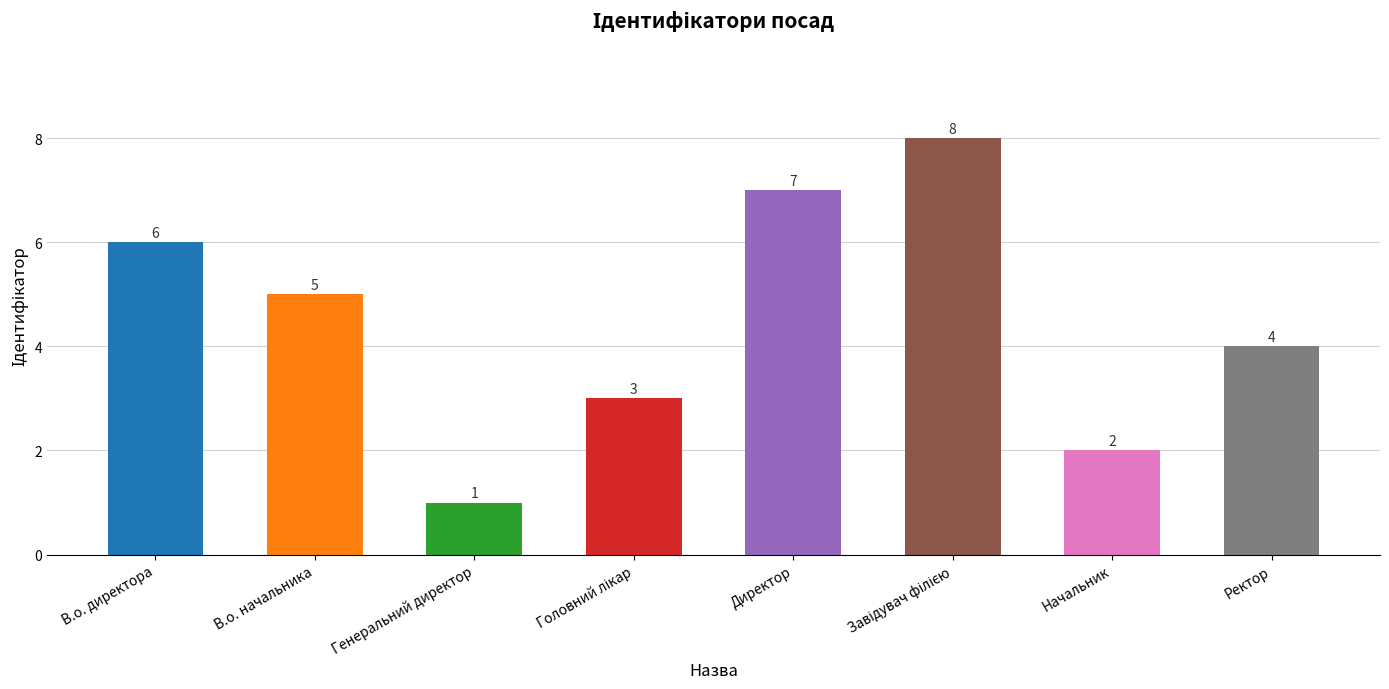

What is the label of the 7th bar from the right?

В.о. начальника